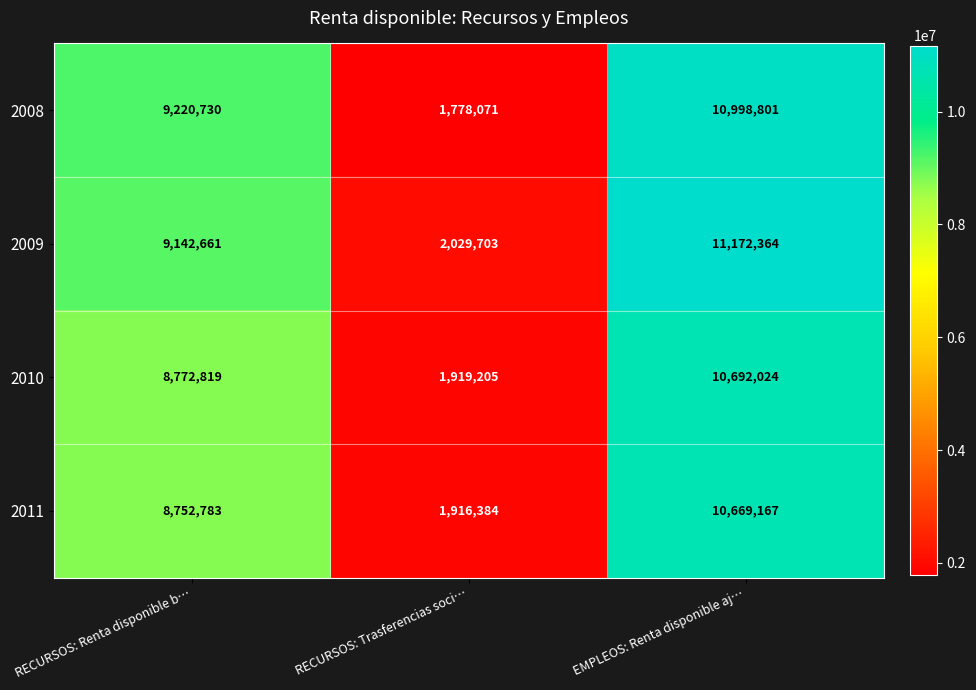

Reading right to left, what are all the values shown in this chart?

2008: EMPLEOS: Renta disponible aj…=10998801	RECURSOS: Trasferencias soci…=1778071	RECURSOS: Renta disponible b…=9220730
2009: EMPLEOS: Renta disponible aj…=11172364	RECURSOS: Trasferencias soci…=2029703	RECURSOS: Renta disponible b…=9142661
2010: EMPLEOS: Renta disponible aj…=10692024	RECURSOS: Trasferencias soci…=1919205	RECURSOS: Renta disponible b…=8772819
2011: EMPLEOS: Renta disponible aj…=10669167	RECURSOS: Trasferencias soci…=1916384	RECURSOS: Renta disponible b…=8752783